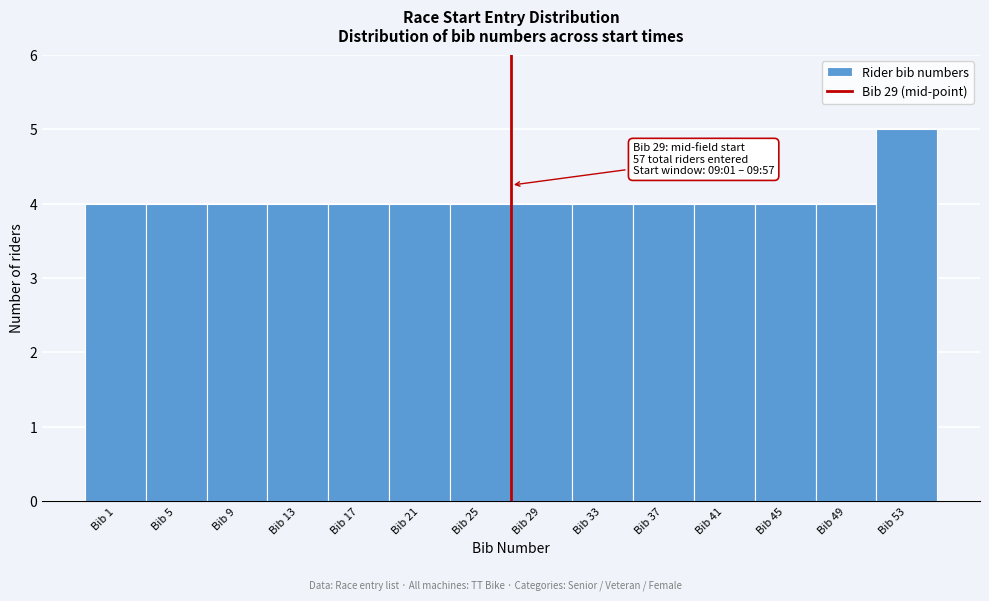

Reading left to right, what are all the values shown in this chart?

4	4	4	4	4	4	4	4	4	4	4	4	4	5